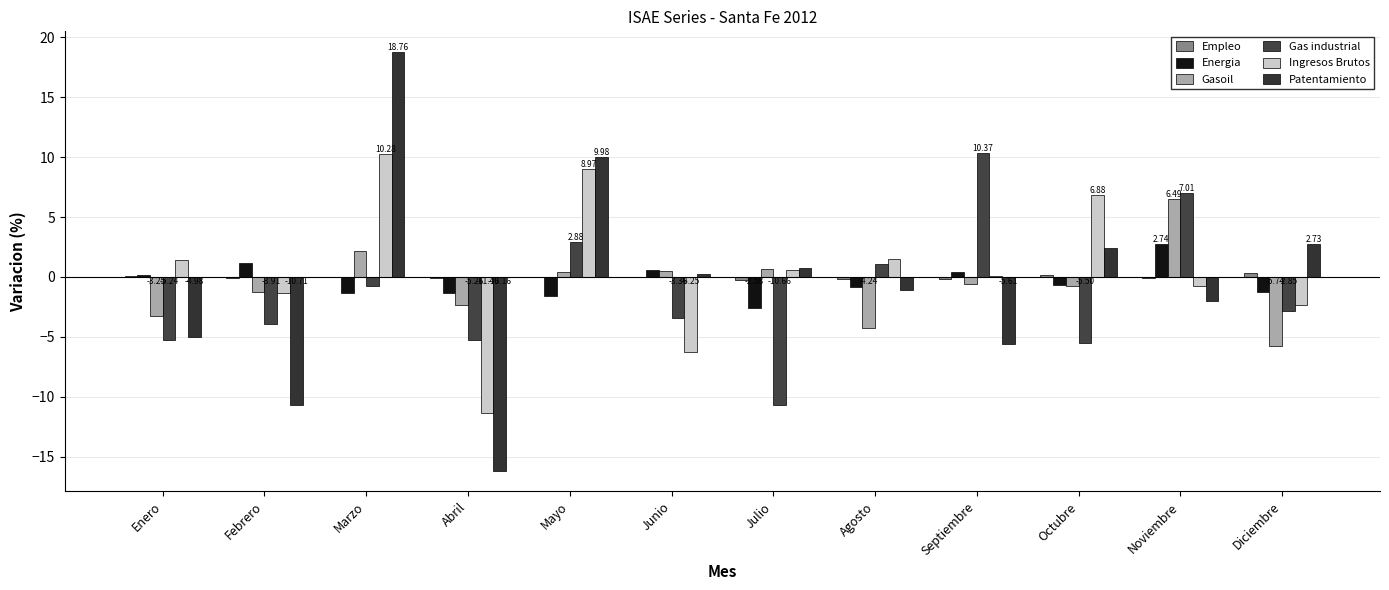

Are the bars grouped side by side (vs. stacked)?

Yes